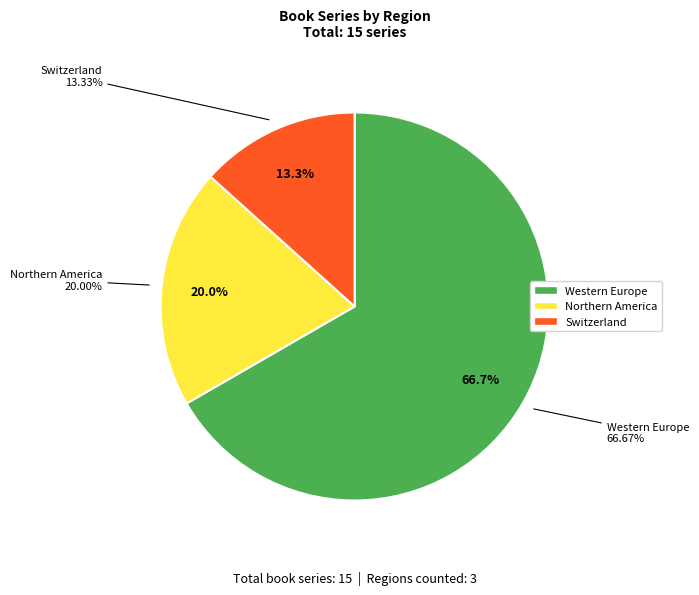

The Switzerland slice represents 13% of the pie. True or false?

True